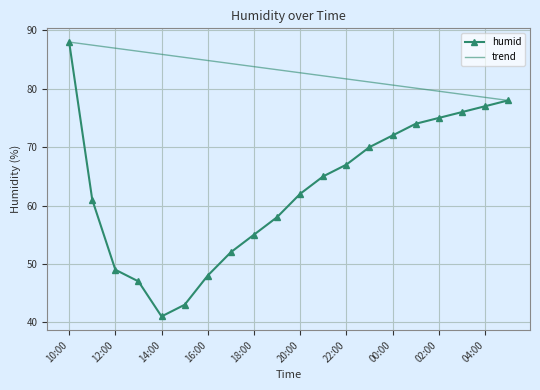

Reading left to right, transcribe all the data shown in this chart.

humid: 88.0	61.0	49.0	47.0	41.0	43.0	48.0	52.0	55.0	58.0	62.0	65.0	67.0	70.0	72.0	74.0	75.0	76.0	77.0	78.0
trend: 88.0	87.5	86.9	86.4	85.9	85.4	84.8	84.3	83.8	83.3	82.7	82.2	81.7	81.2	80.6	80.1	79.6	79.1	78.5	78.0